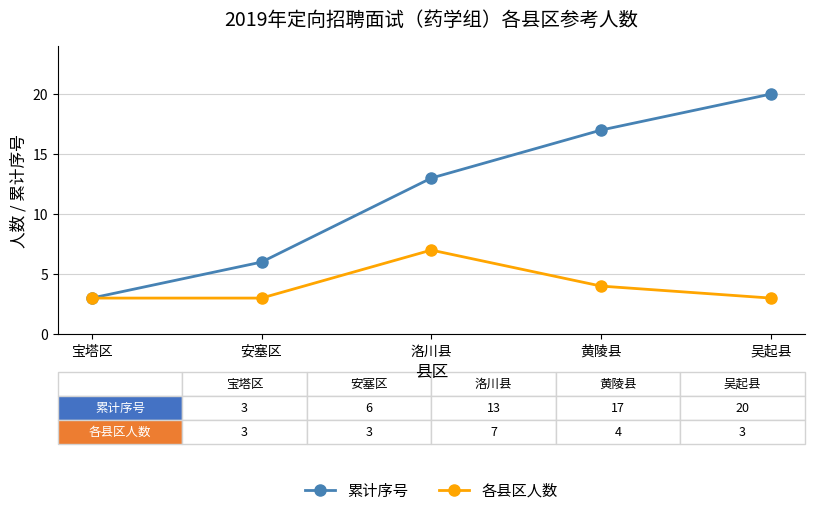

Which series changed the most between 宝塔区 and 吴起县?

累计序号